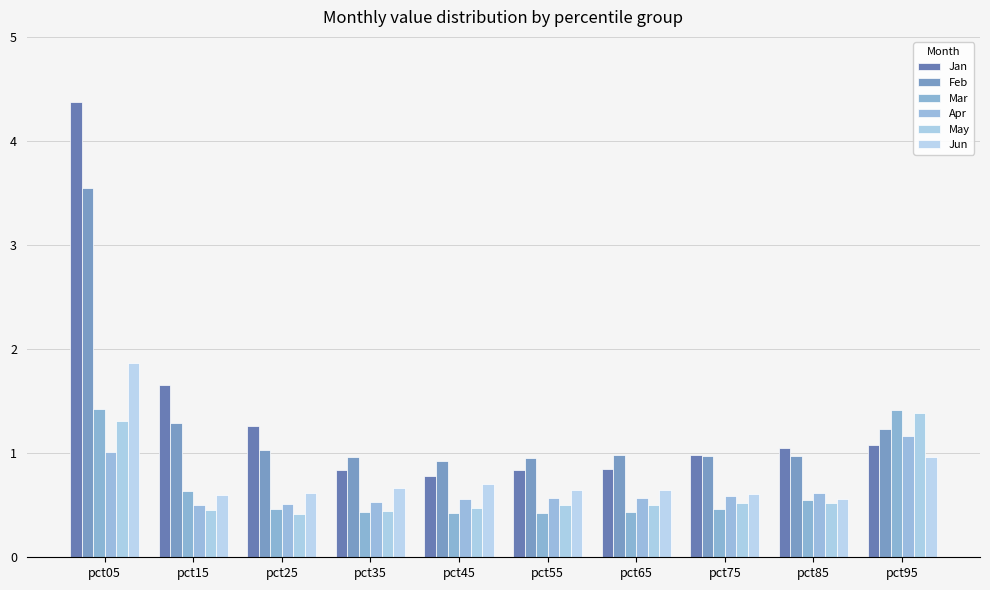

Which has a higher value, pct65 or pct35?

pct65